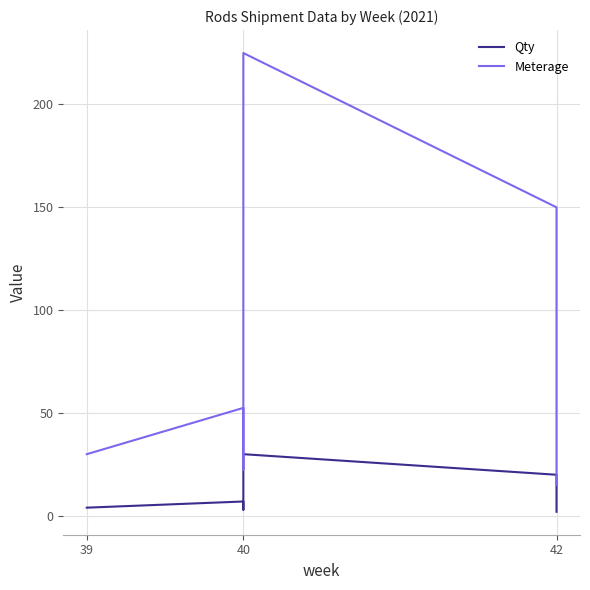

What is the highest value of the Qty series?

30.0